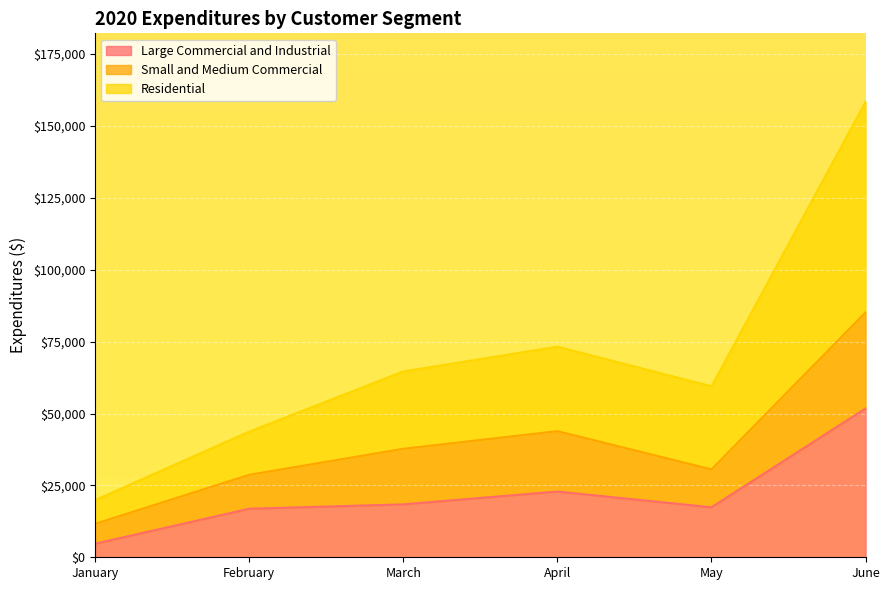

True or false: Large Commercial and Industrial and Residential cross at least once.

False